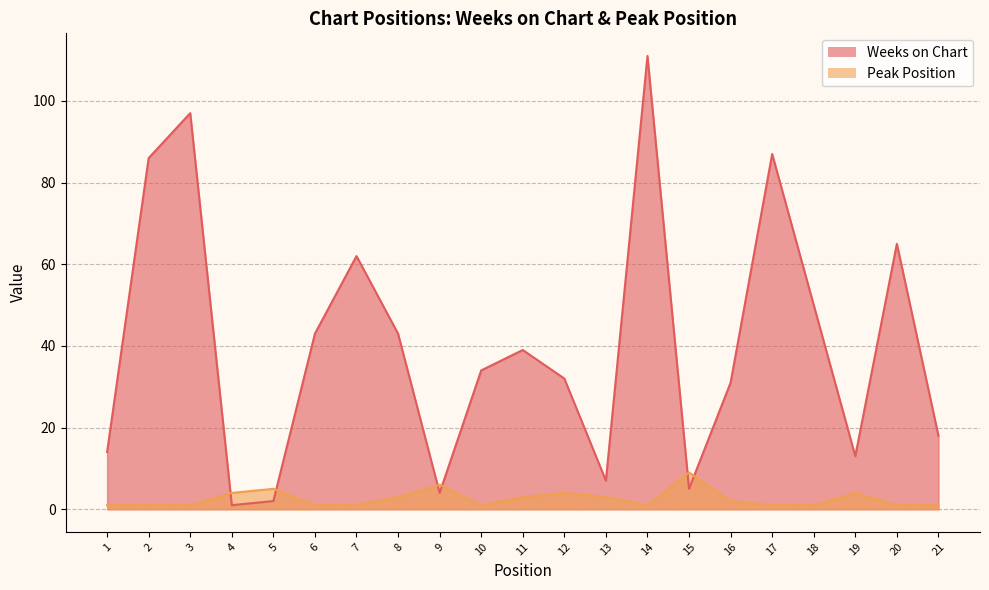

In Peak Position, how many points are lower than both neighbors (excluding endpoints)?

2